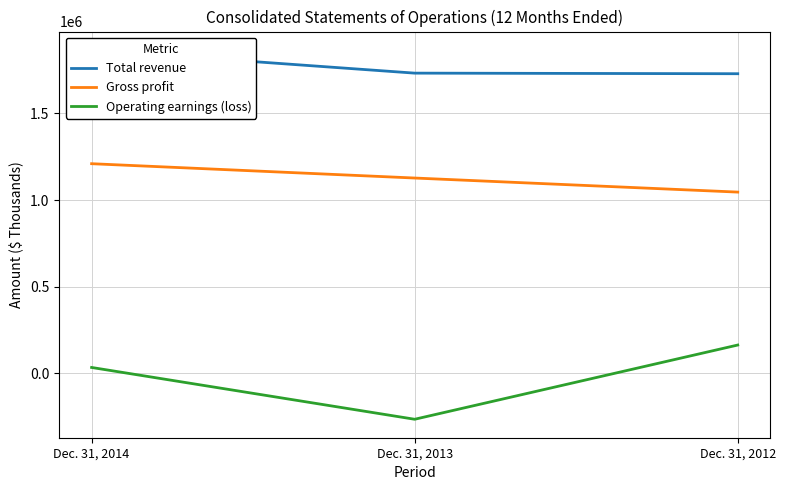

Reading left to right, extract all data points from this chart.

Total revenue: 1866339	1732901	1729503
Gross profit: 1210214	1127555	1046379
Operating earnings (loss): 34328	-264594	163825